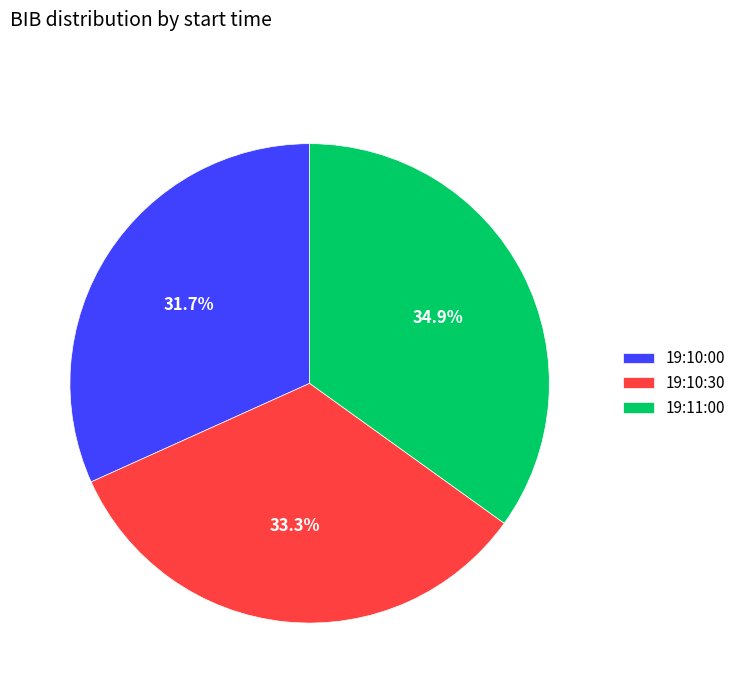

Do 19:10:30 and 19:11:00 together represent more than half of the pie?

Yes